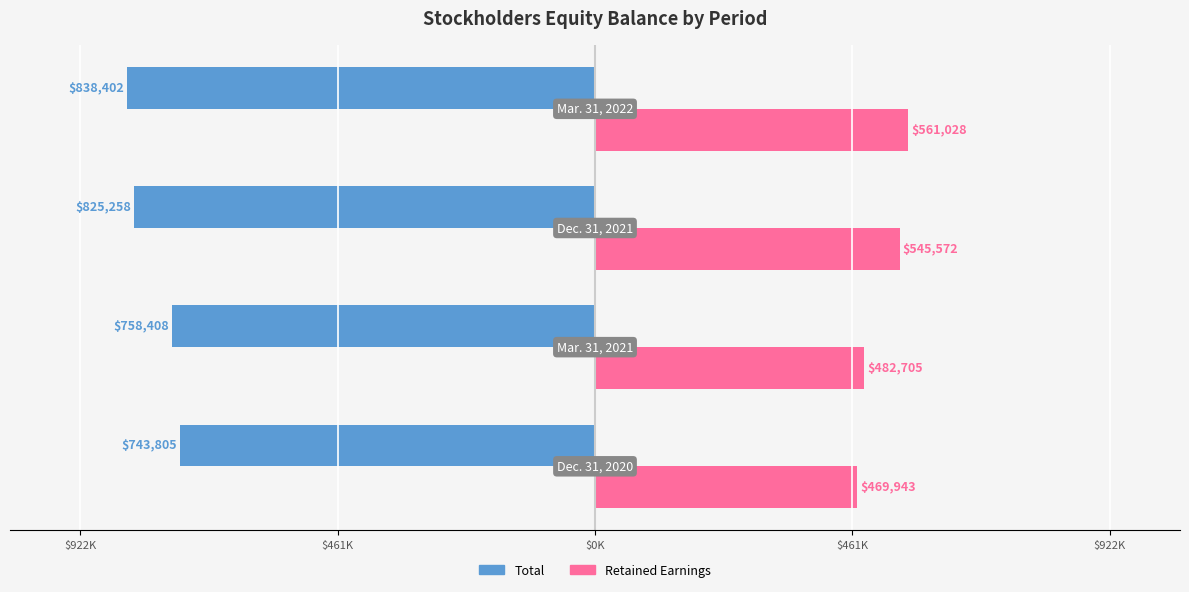

What is the average value of the Retained Earnings series?

514.8